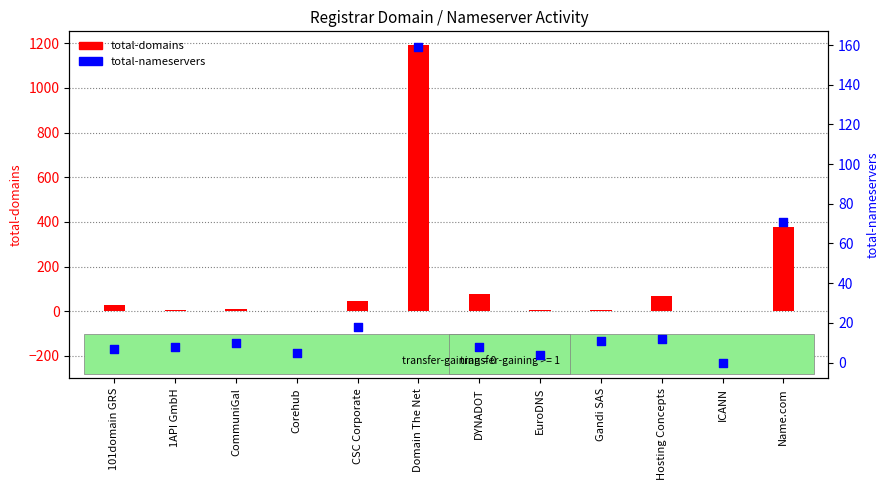

Which series has the widest spread of Y values?

total-domains